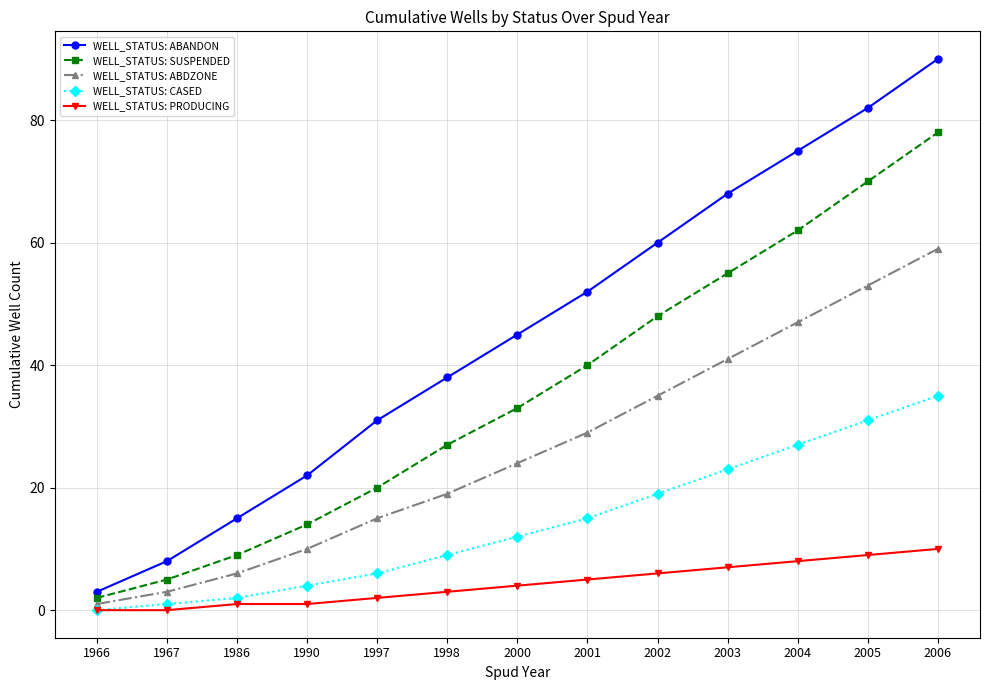

What is the difference between the WELL_STATUS: PRODUCING values at 2005 and 1966?

9